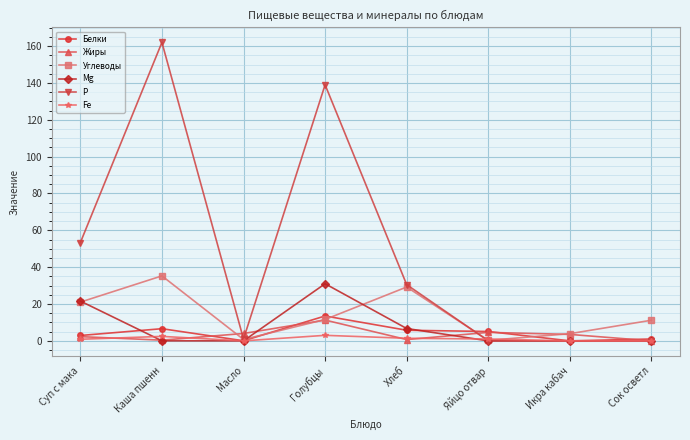

What is the label of the 3rd point from the right?

Яйцо отвар